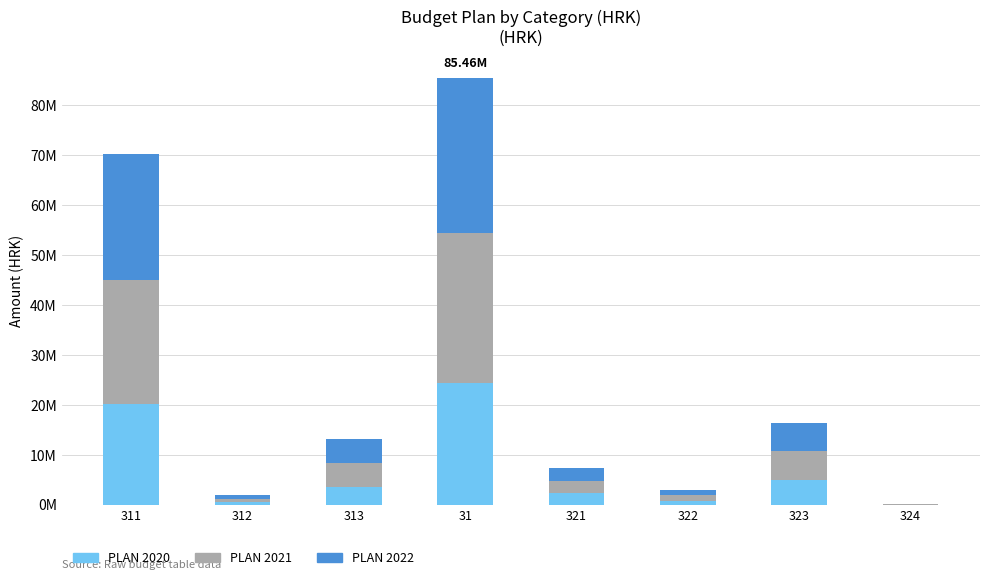

Which has a higher value, 313 or 31?

31